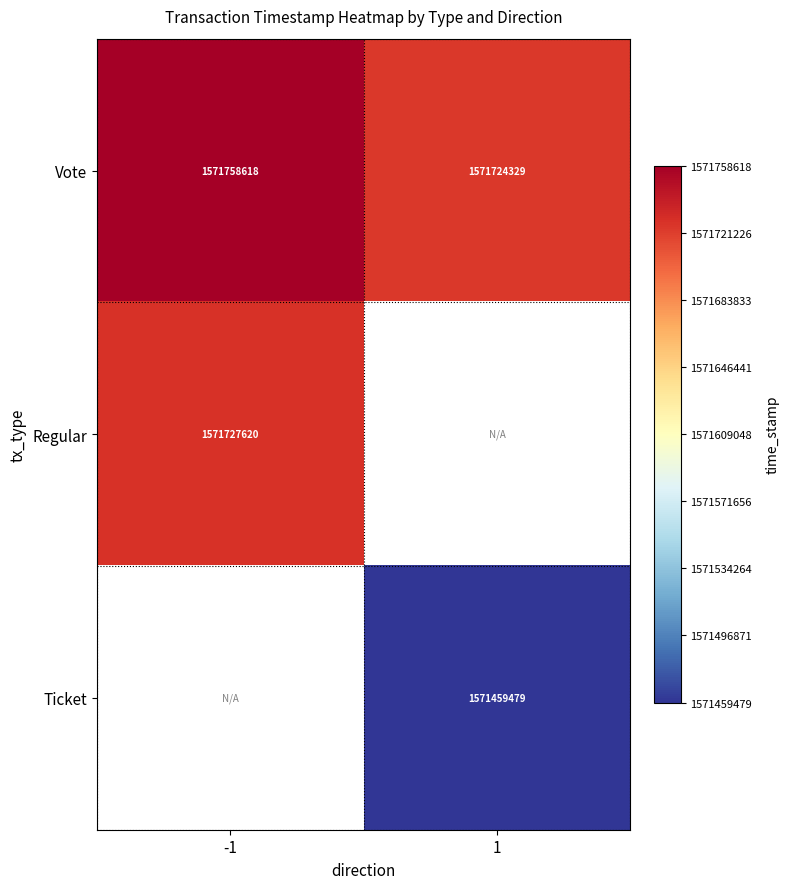

List the labels in order of Vote value, largest first.

-1, 1